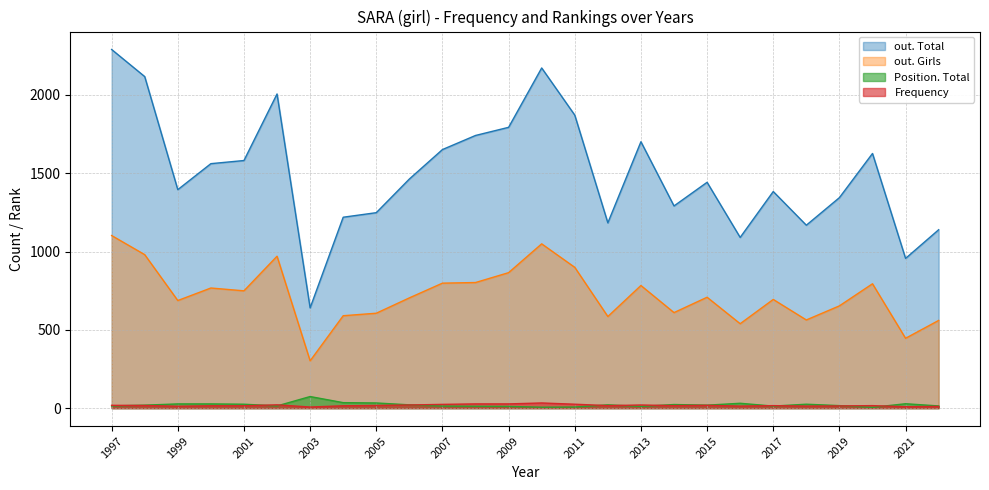

What is the total value across all series at 2017?

2106